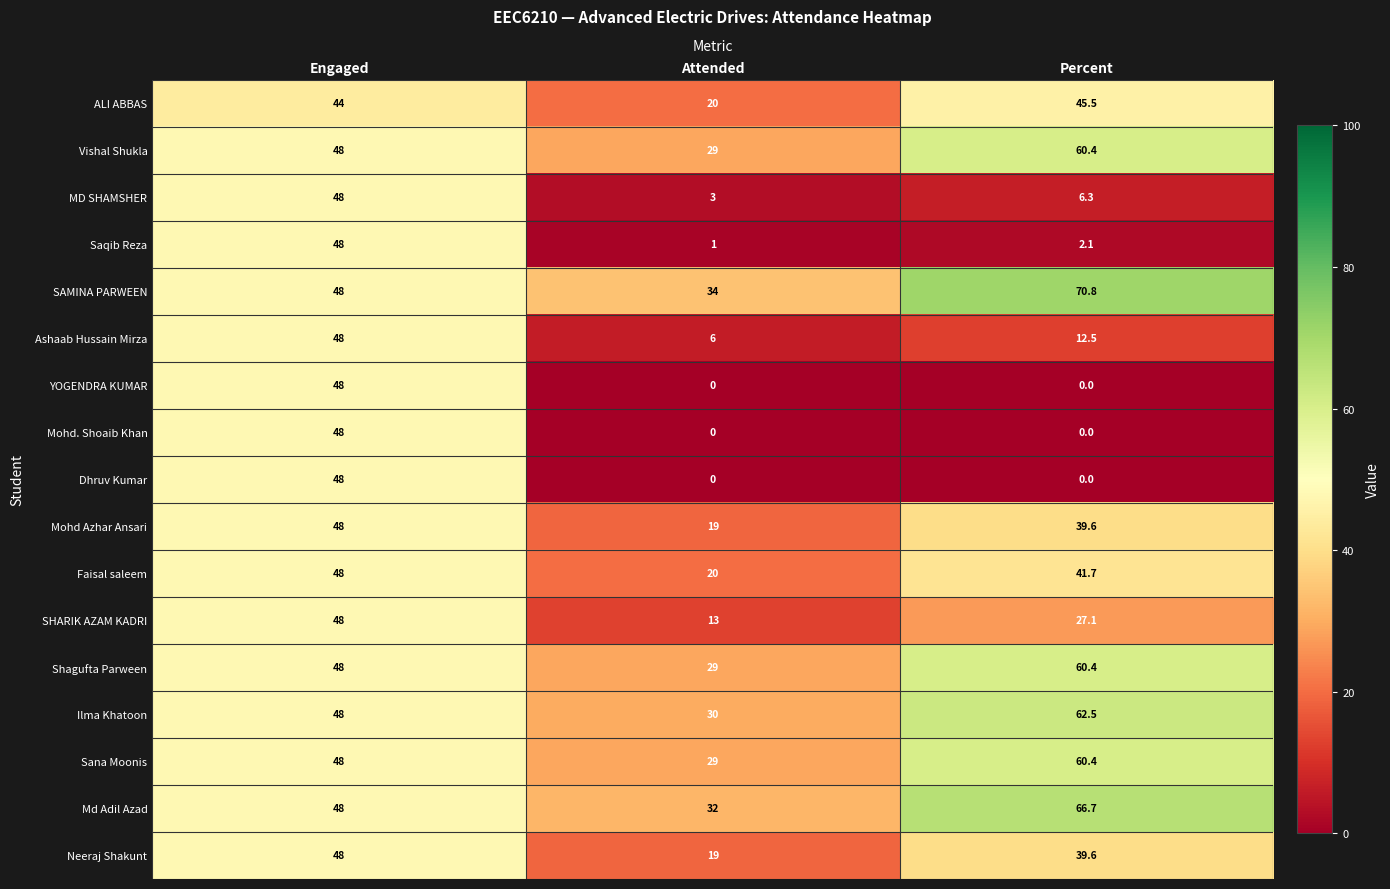

List the labels in order of MD SHAMSHER value, smallest first.

Attended, Percent, Engaged